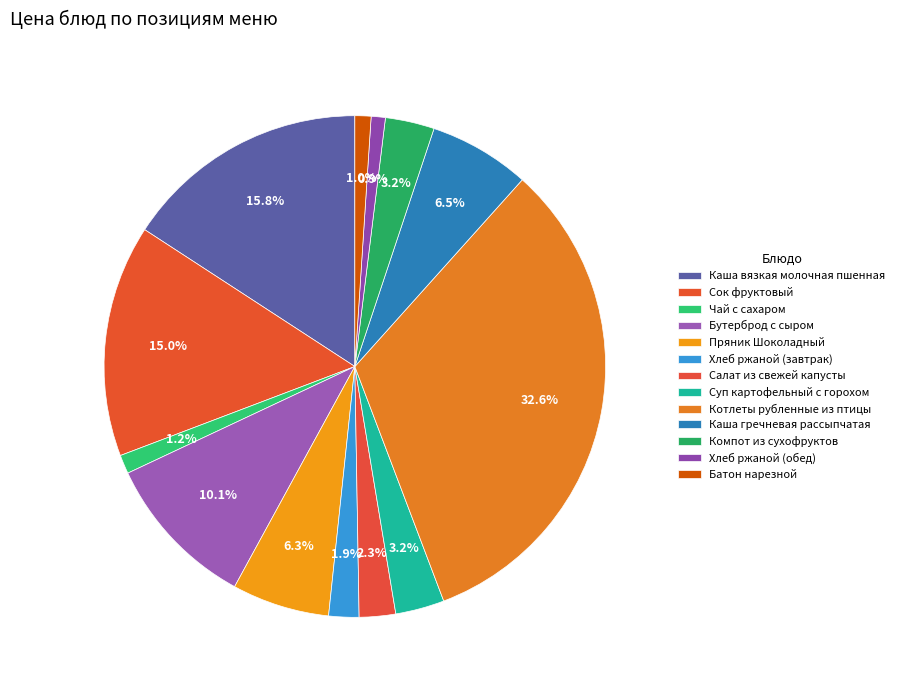

What is the ratio of the value at Котлеты рубленные из птицы to the value at Компот из сухофруктов?

10.3